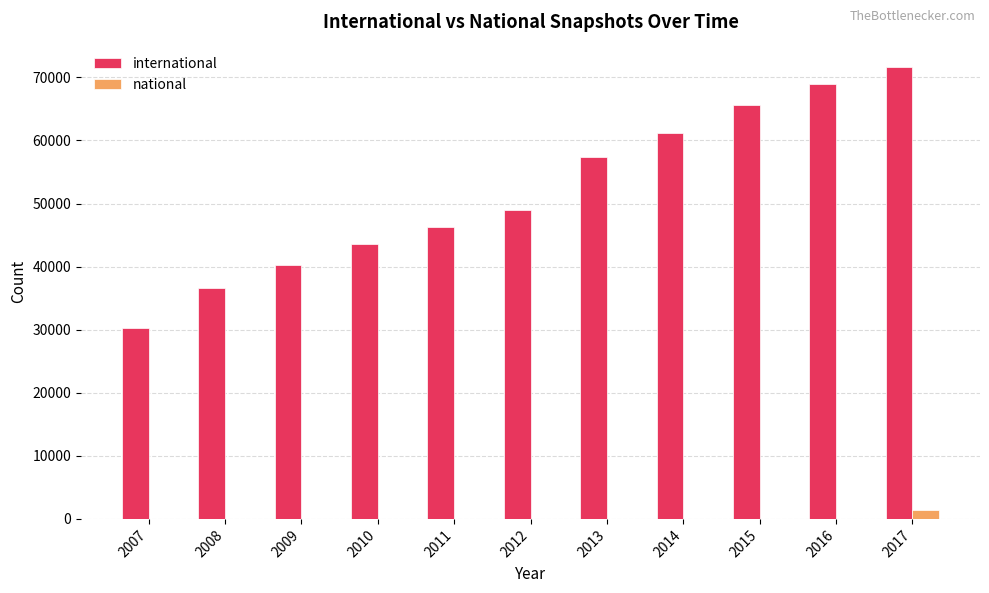

Which series has the largest range (max minus min)?

international